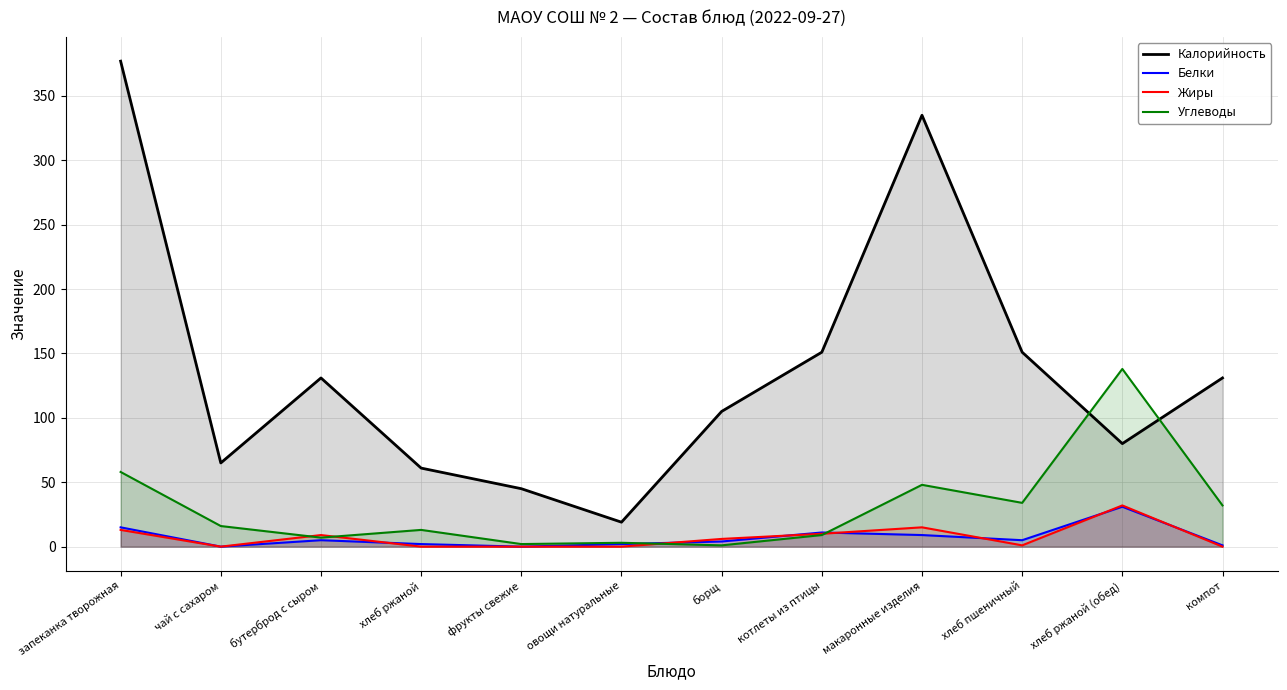

The Белки series shows 4 at борщ. True or false?

True